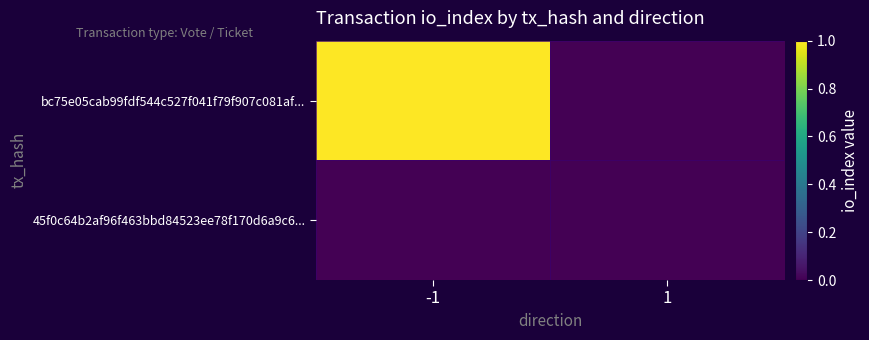

At which category is the sum across all series the highest?

-1